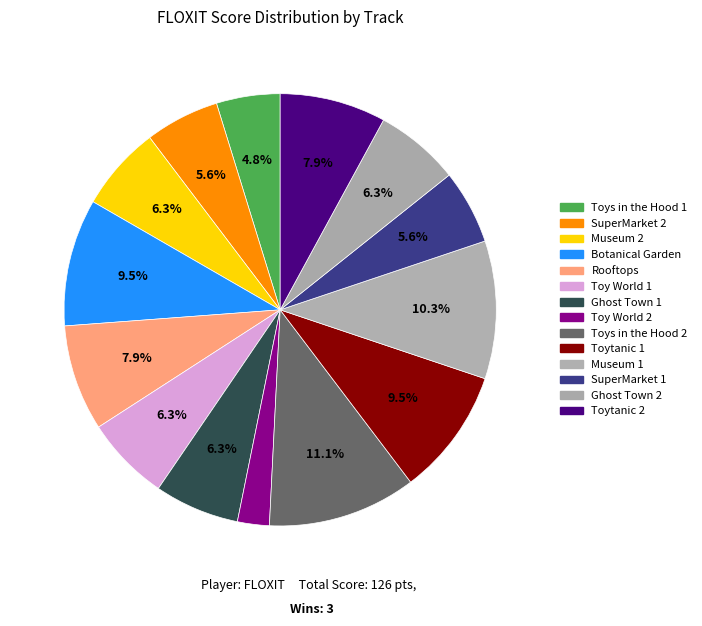

Count the number of slices in the pie.

14